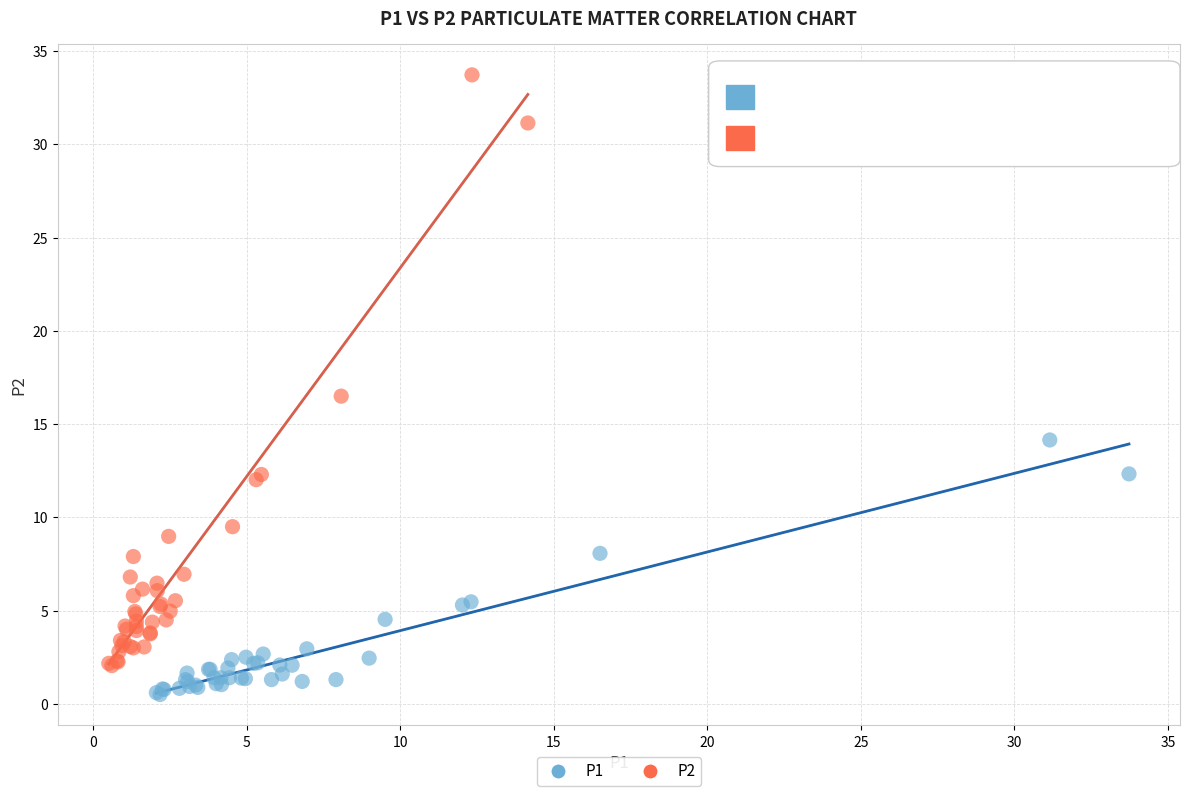

Which series has the widest spread of Y values?

P2